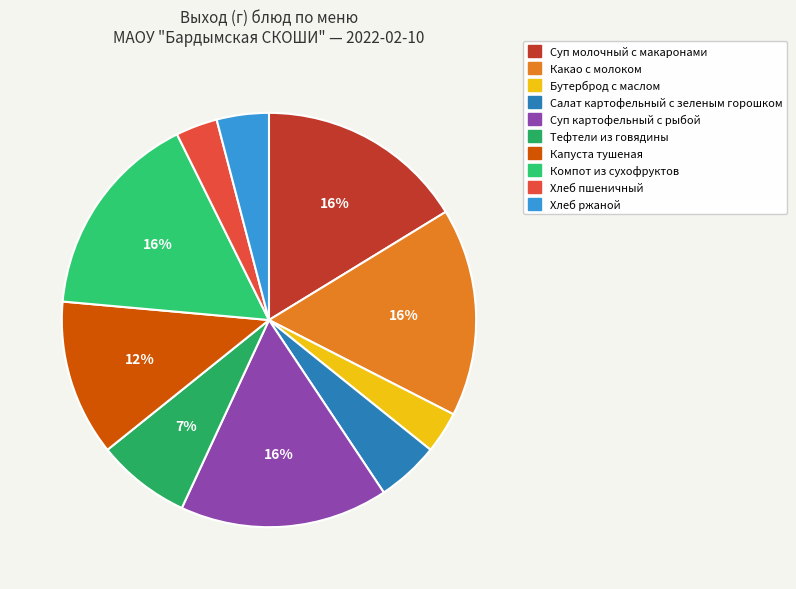

How many segments does this pie chart have?

10